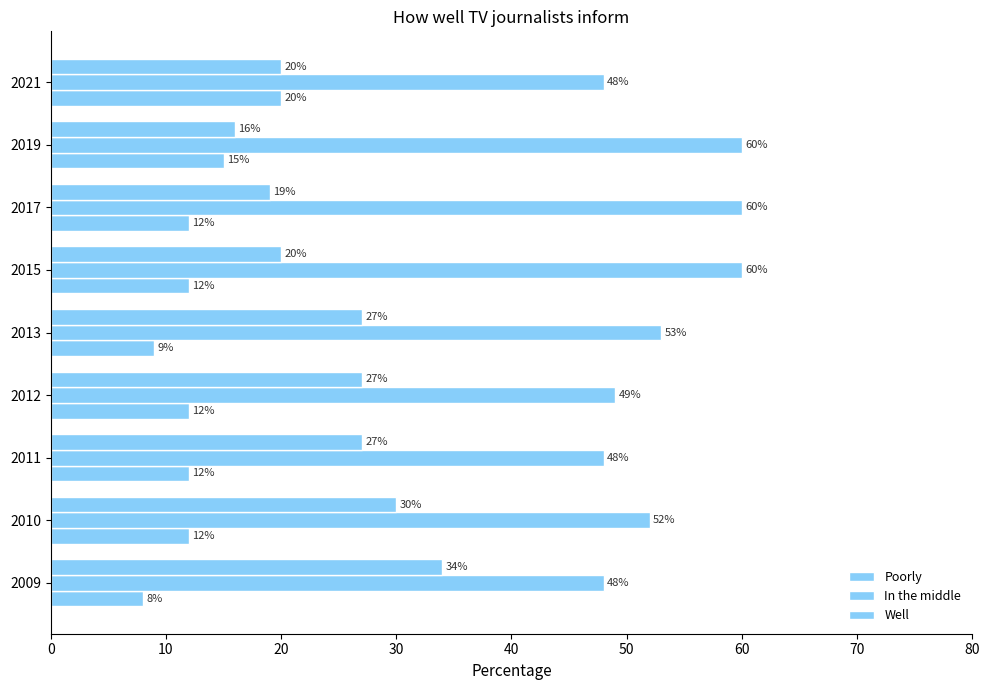

Reading right to left, transcribe all the data shown in this chart.

Poorly: 20	15	12	12	9	12	12	12	8
In the middle: 48	60	60	60	53	49	48	52	48
Well: 20	16	19	20	27	27	27	30	34